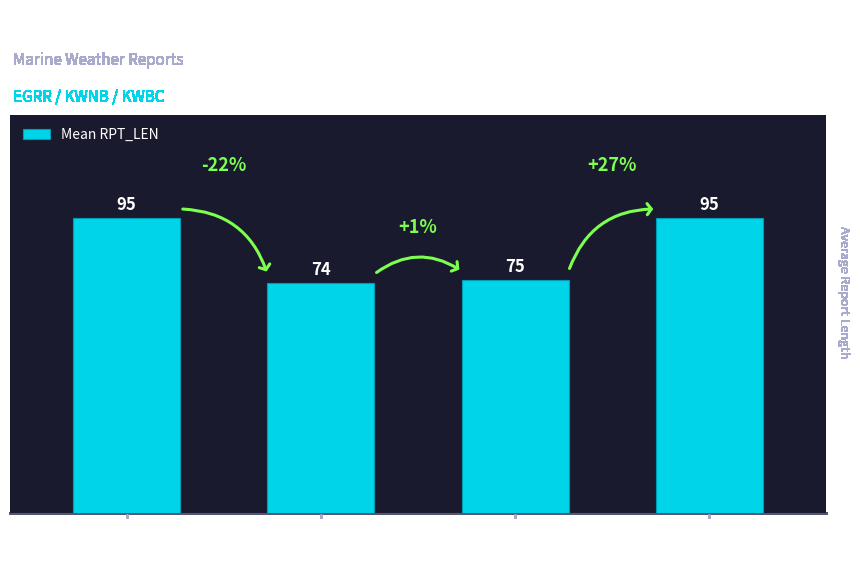

At which category does the chart reach its minimum across all series?

VF